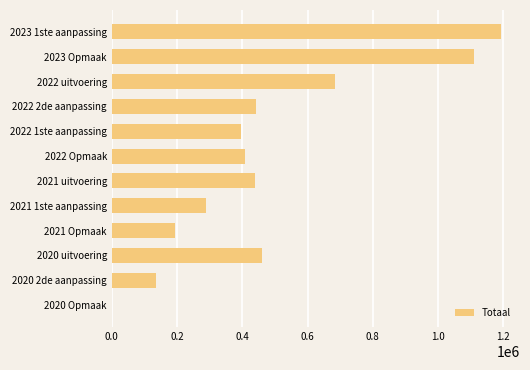

How many categories are shown in the chart?

12